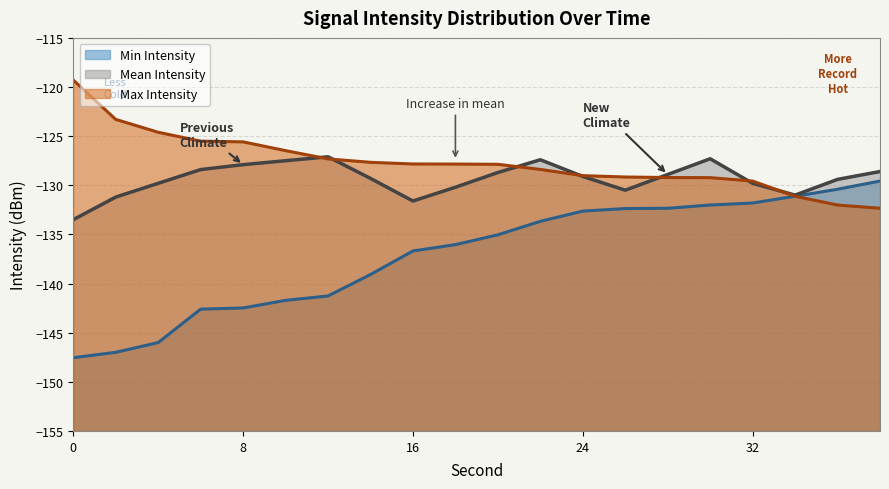

At 2, list the series in order from largest to smallest.

Max Intensity, Mean Intensity, Min Intensity